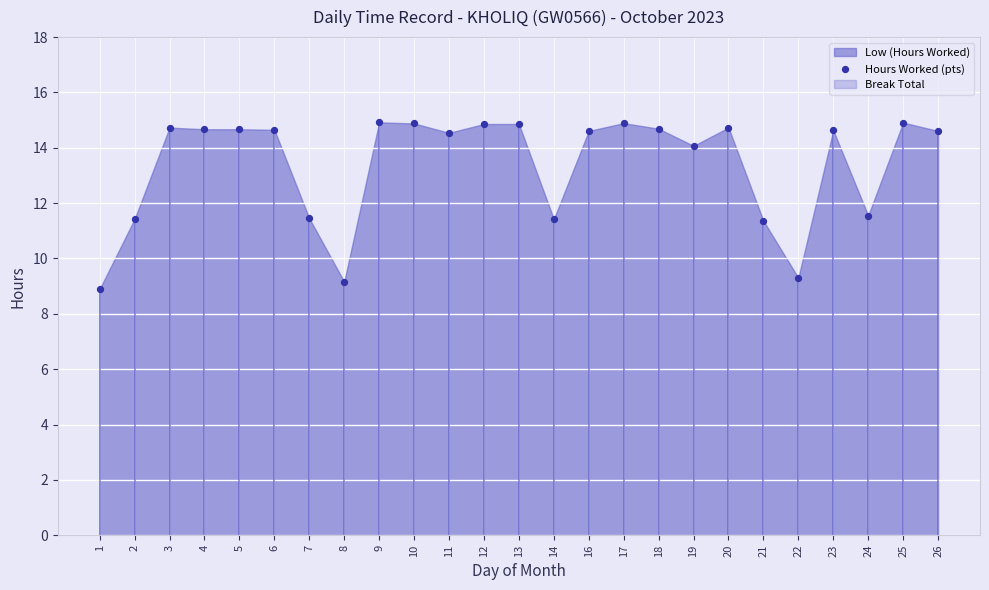

Approximately how many times larger is the value at 9 compared to 10?

1.0